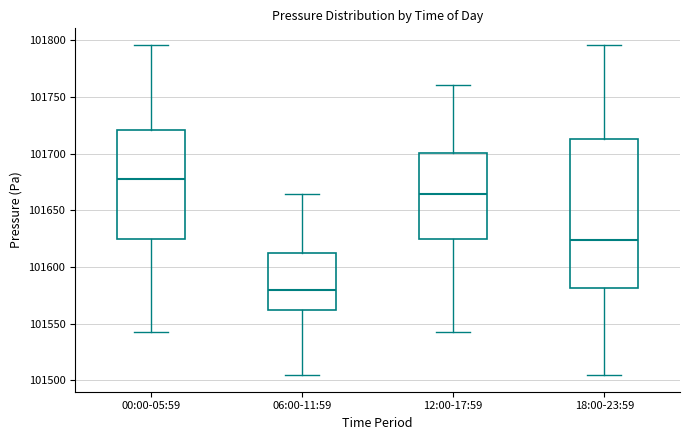

Reading left to right, read every box against the y-axis: the position of its median line, the range the box covers, and the ends of its whiskers. The values are not printed on the chart, so give them approximately, as read against the axis.

00:00-05:59: median 101680, box 101625 to 101720, whiskers 101545 to 101795
06:00-11:59: median 101580, box 101560 to 101615, whiskers 101505 to 101665
12:00-17:59: median 101665, box 101625 to 101700, whiskers 101545 to 101760
18:00-23:59: median 101625, box 101580 to 101715, whiskers 101505 to 101795